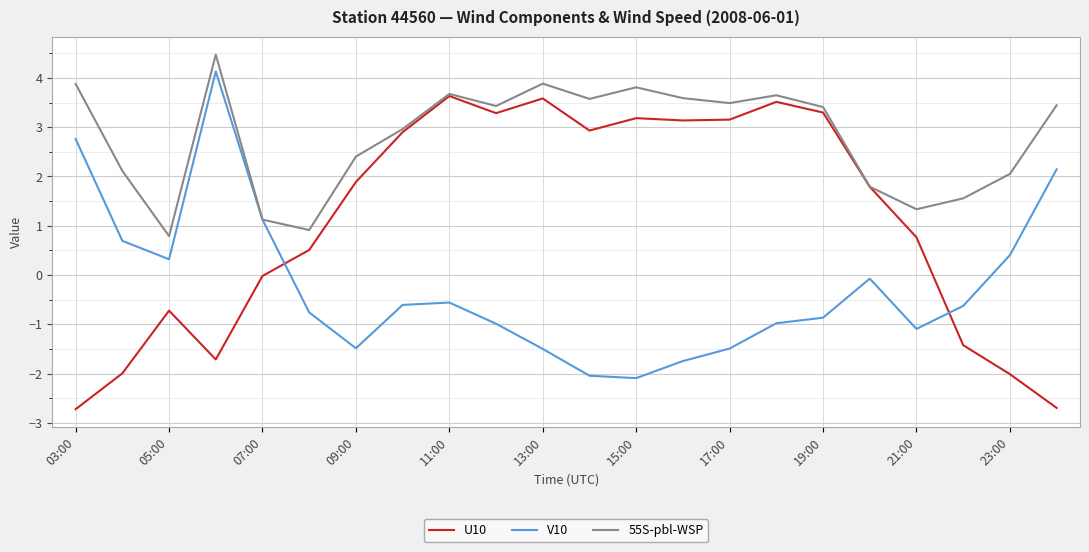

How many times do V10 and U10 cross each other?

2